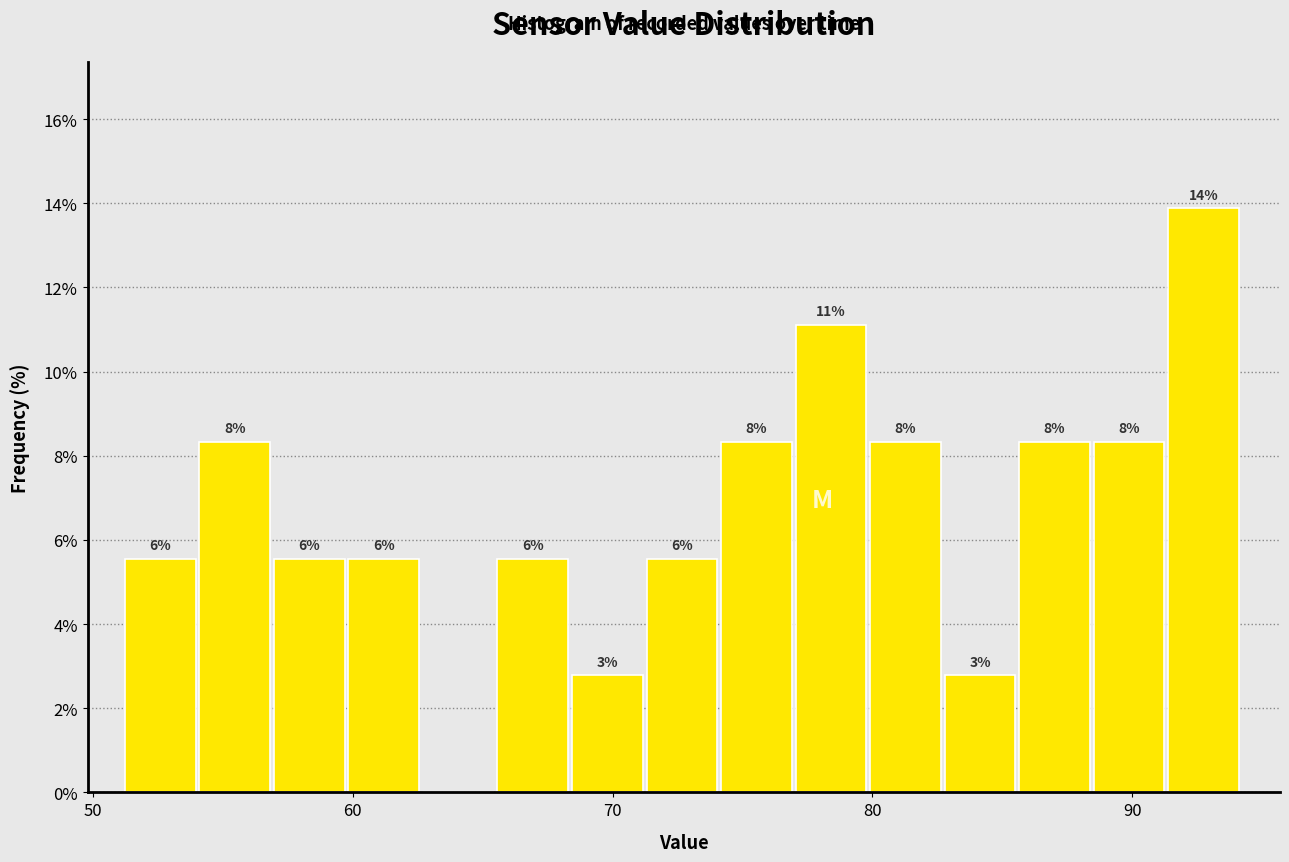

Around what value on the x-axis is the tallest bar? Give the approximate position of its centre, as read against the axis.

93